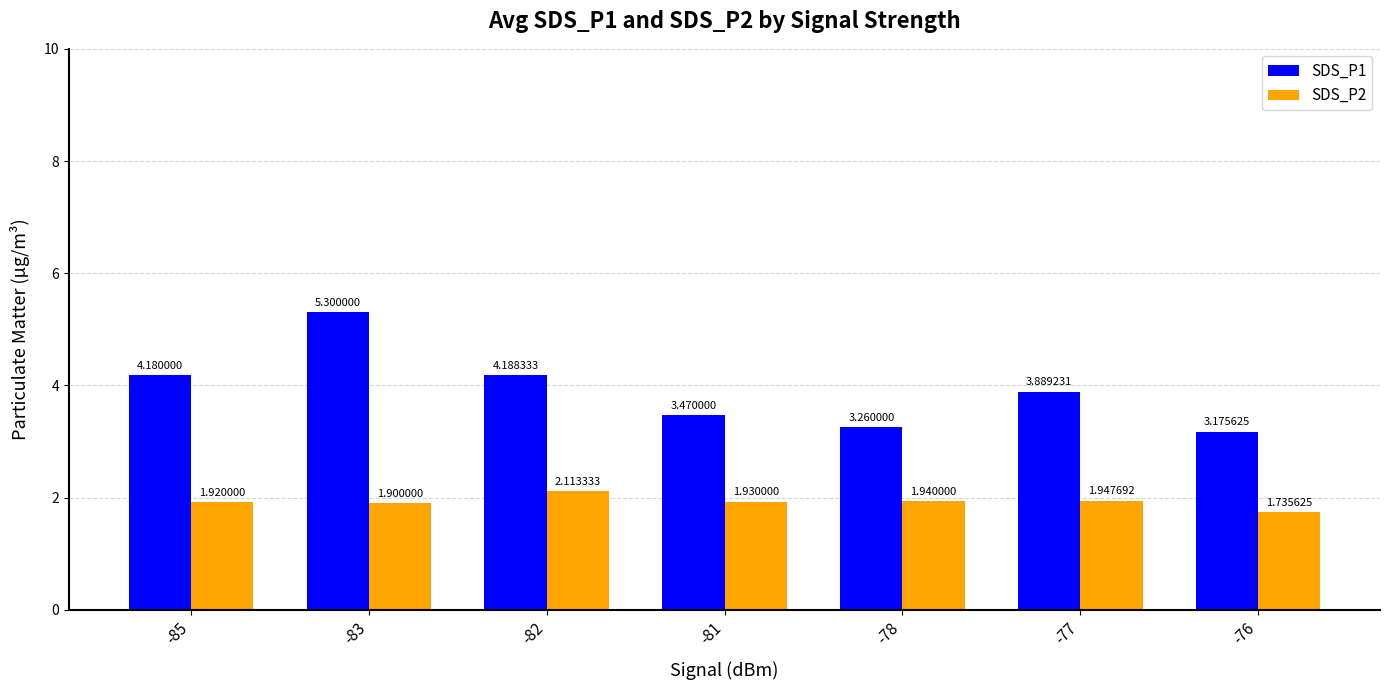

Rank the series by their average value, from lowest to highest.

SDS_P2, SDS_P1